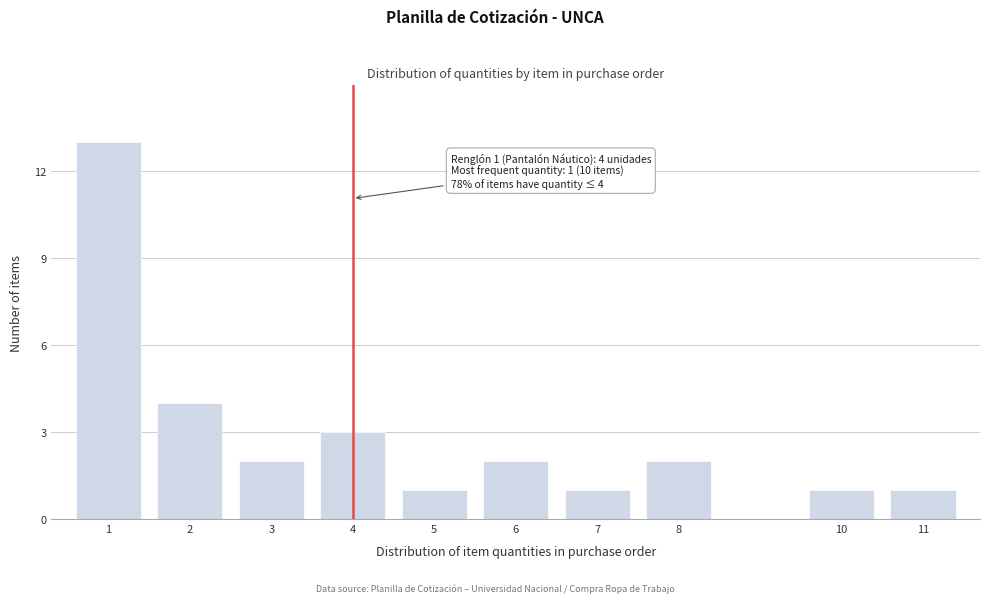

Reading right to left, list all the values displayed in this chart.

1	1	2	1	2	1	3	2	4	13